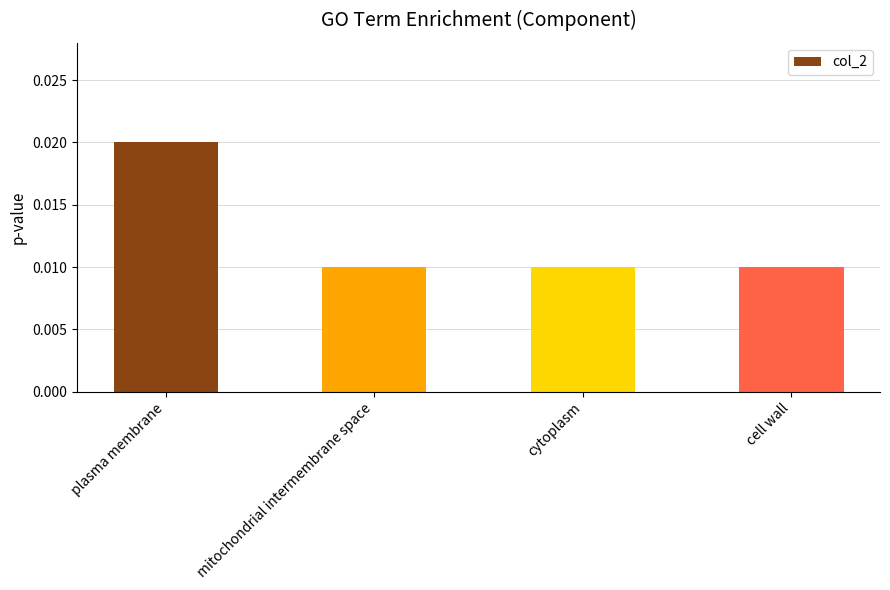

Count the values in the range 0 to 1.

4